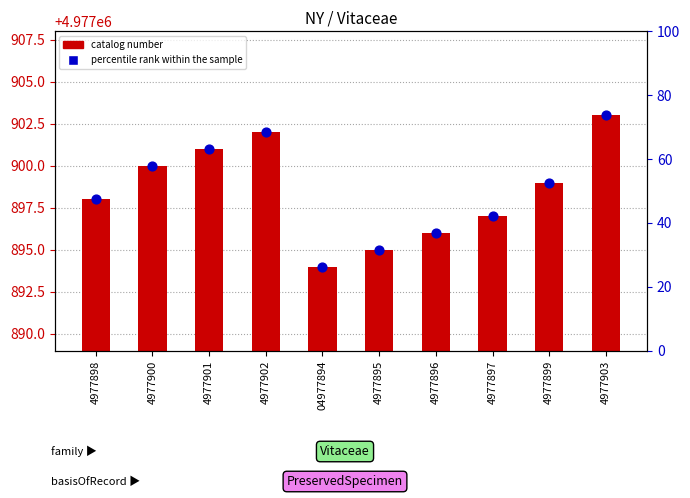

At which category is the sum across all series the highest?

4977903